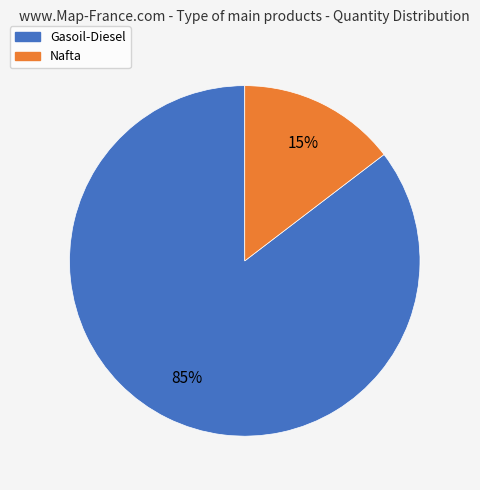

Which has a higher value, Gasoil-Diesel or Nafta?

Gasoil-Diesel